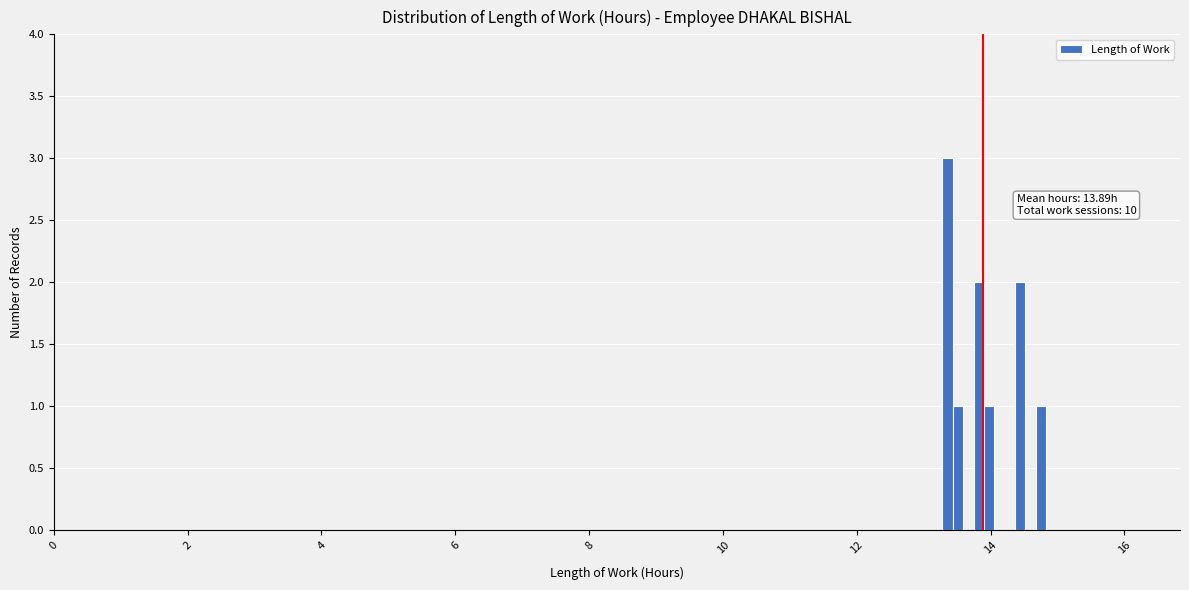

Around what value on the x-axis is the tallest bar? Give the approximate position of its centre, as read against the axis.

13.4